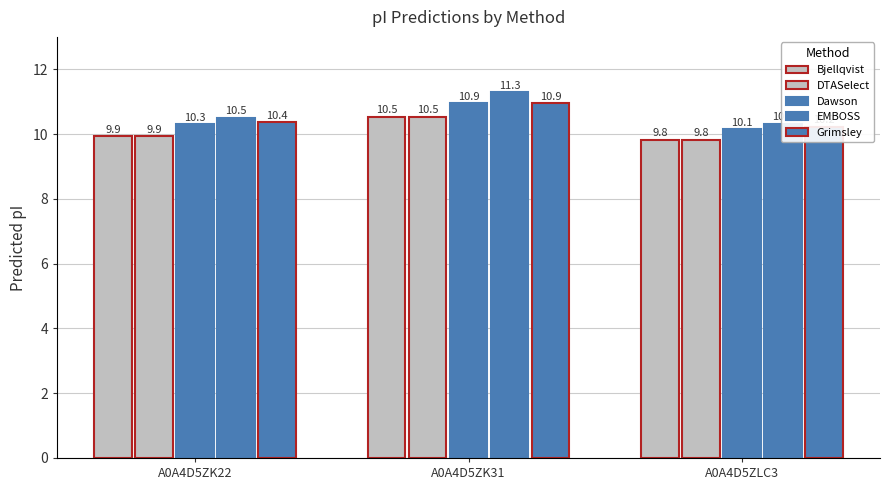

Which series has the largest range (max minus min)?

EMBOSS